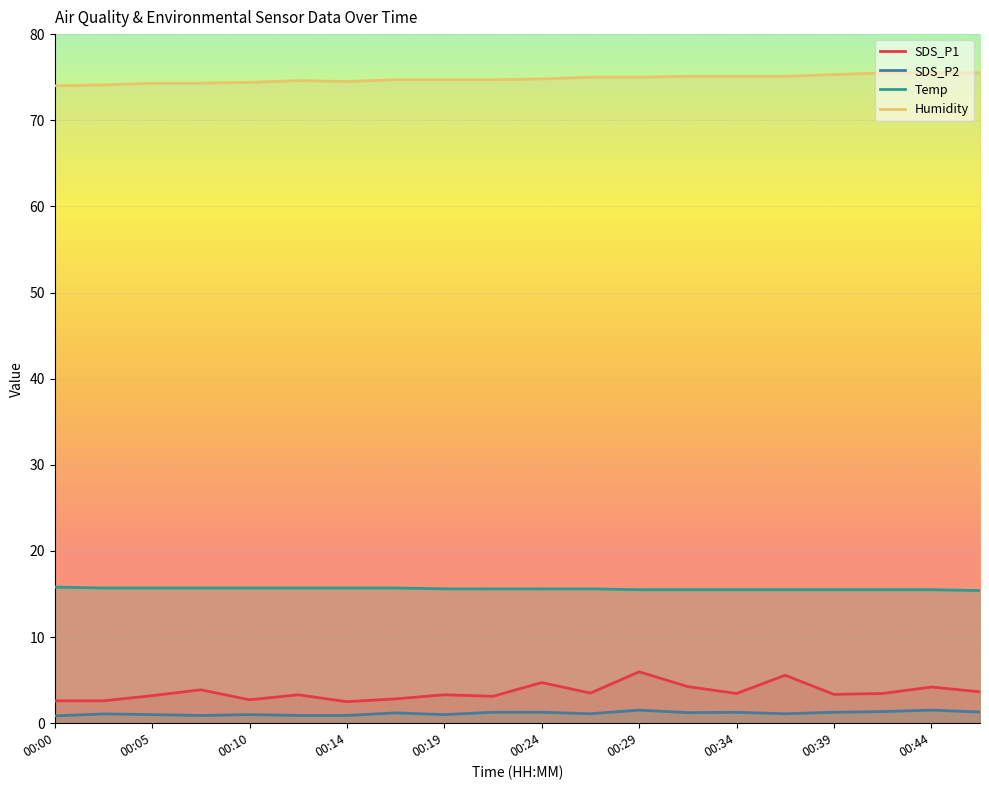

True or false: SDS_P2 and Temp cross at least once.

False